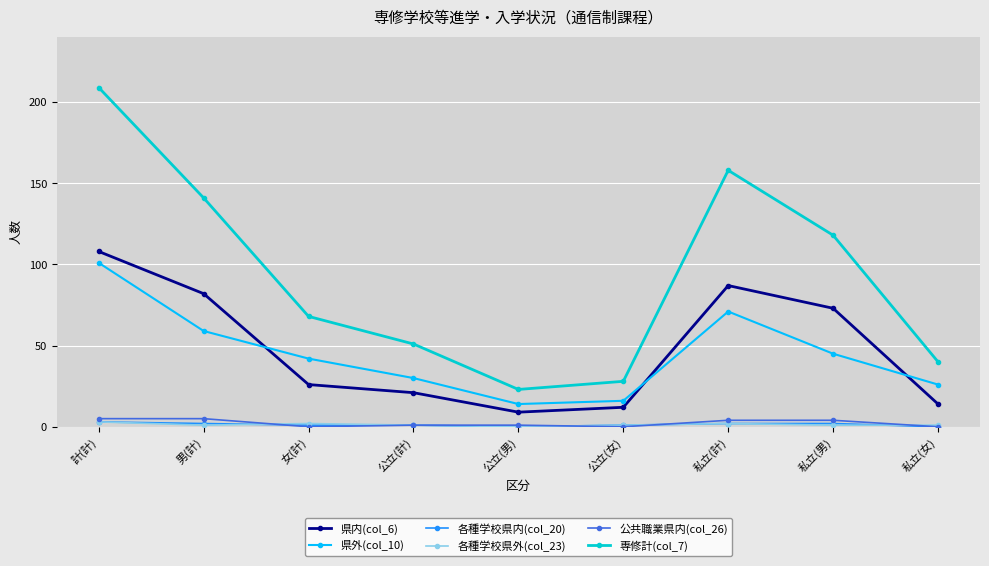

True or false: 県内(col_6) has a value of 35 at 公立(計).

False